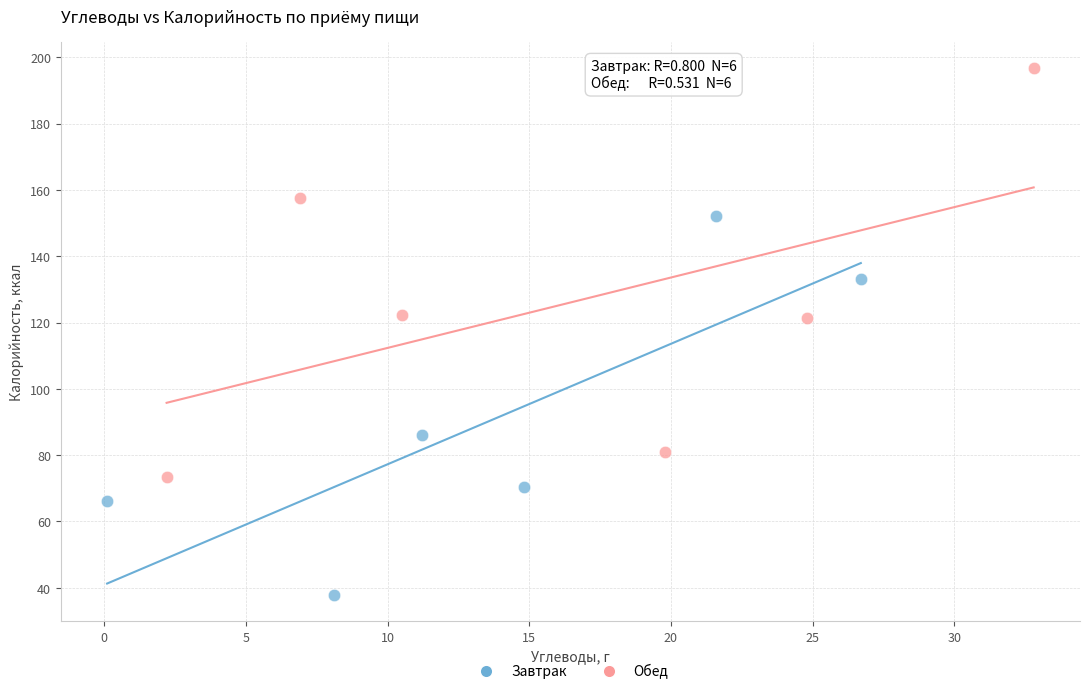

Which series reaches the minimum Y coordinate?

Завтрак